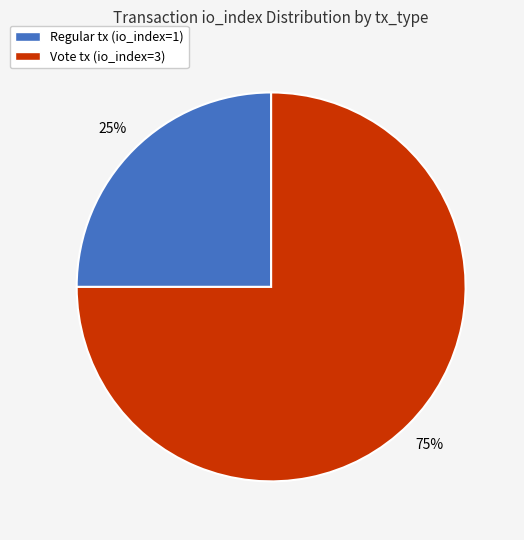

Count the number of slices in the pie.

2